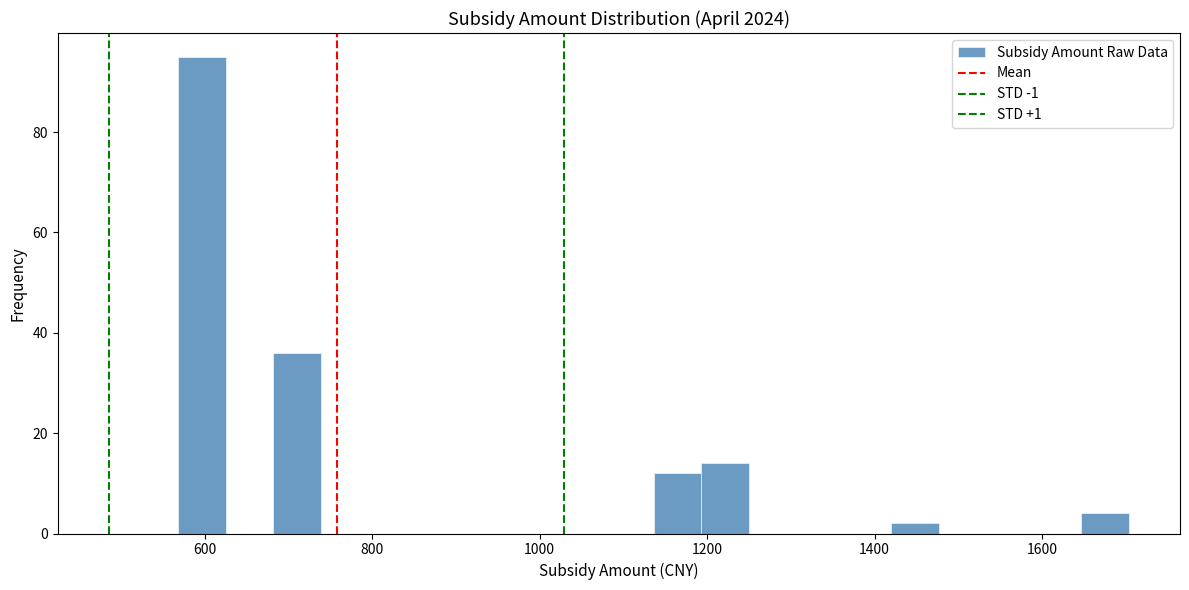

Around what value on the x-axis is the tallest bar? Give the approximate position of its centre, as read against the axis.

600